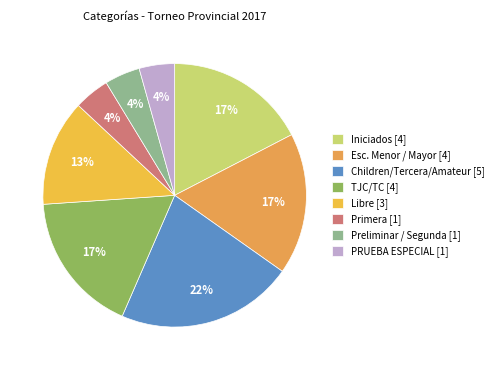

How many segments does this pie chart have?

8